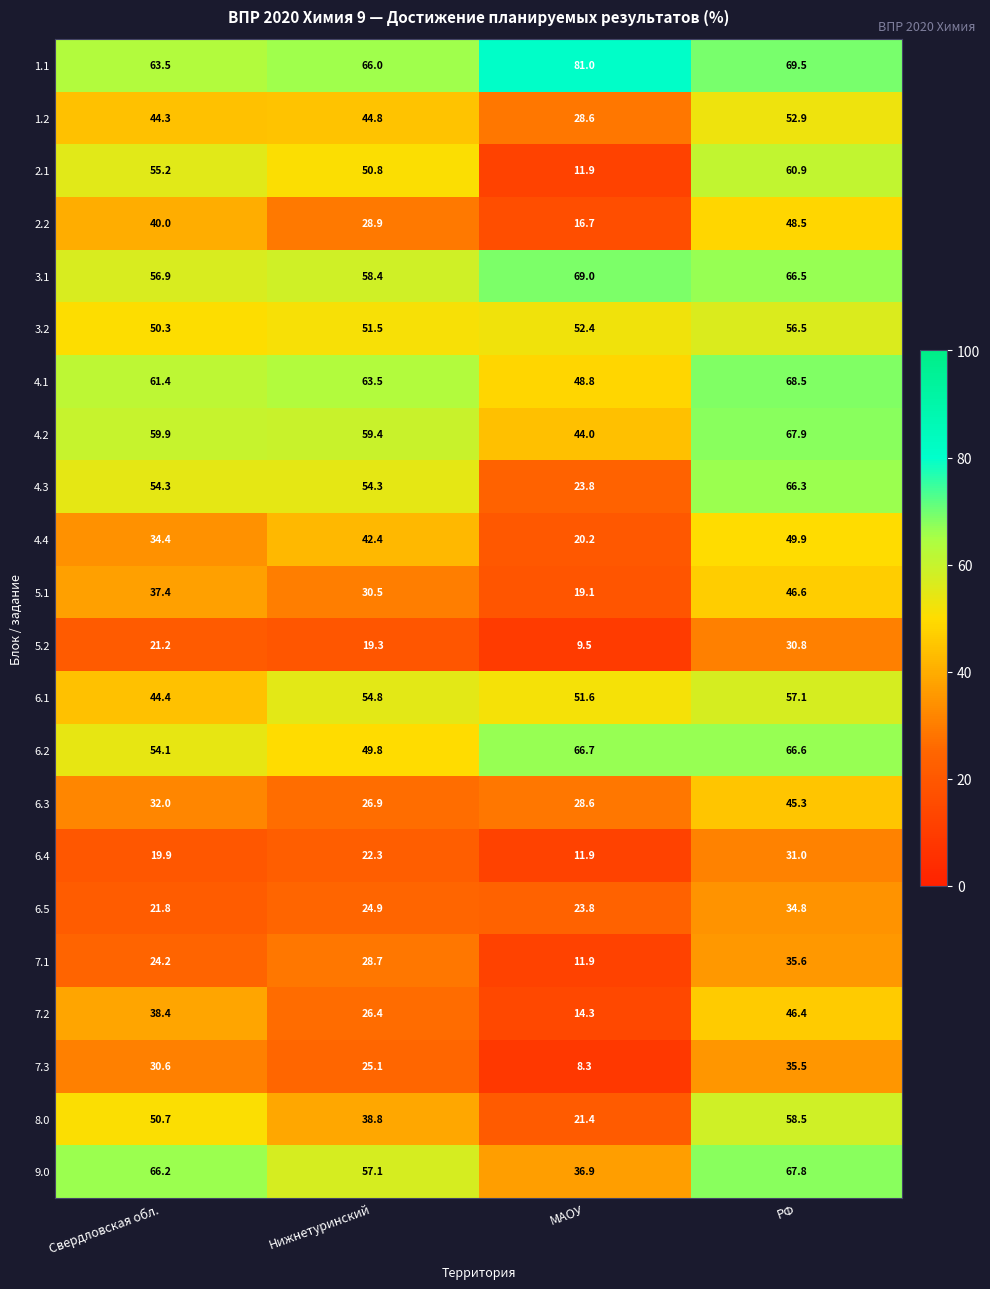

What is the difference between the 6.2 values at РФ and Свердловская обл.?

12.5